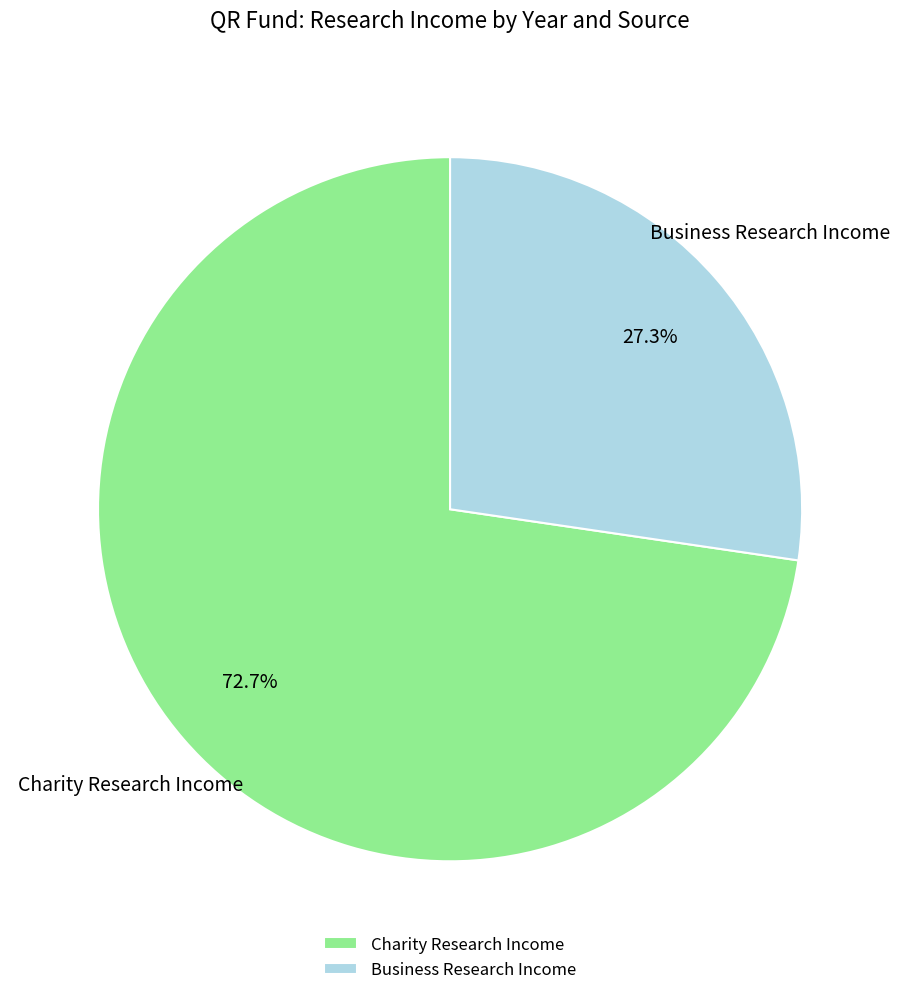

Does any single category account for the majority?

Yes